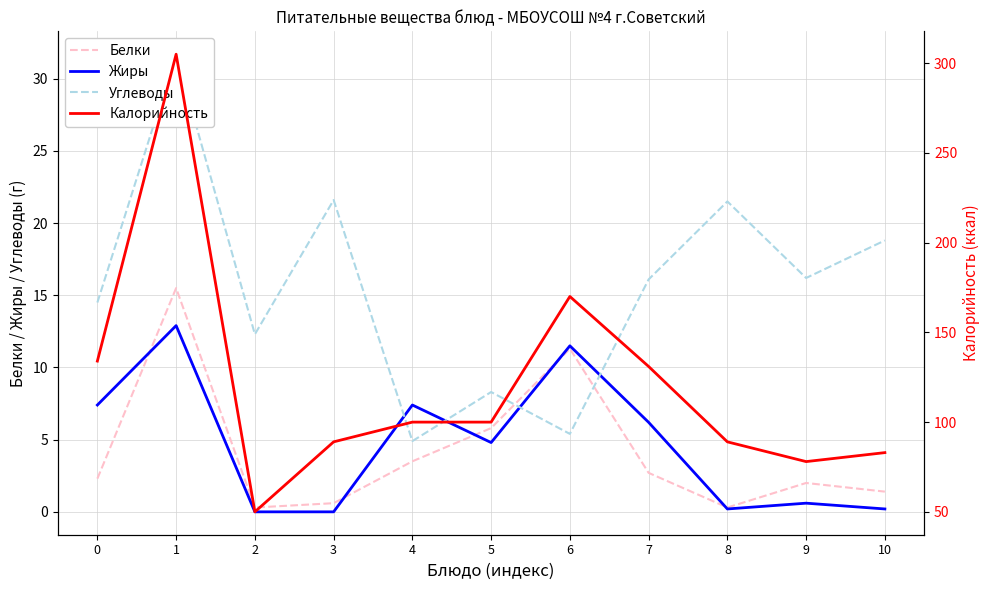

Rank the series at 4 from lowest to highest value.

Белки, Углеводы, Жиры, Калорийность